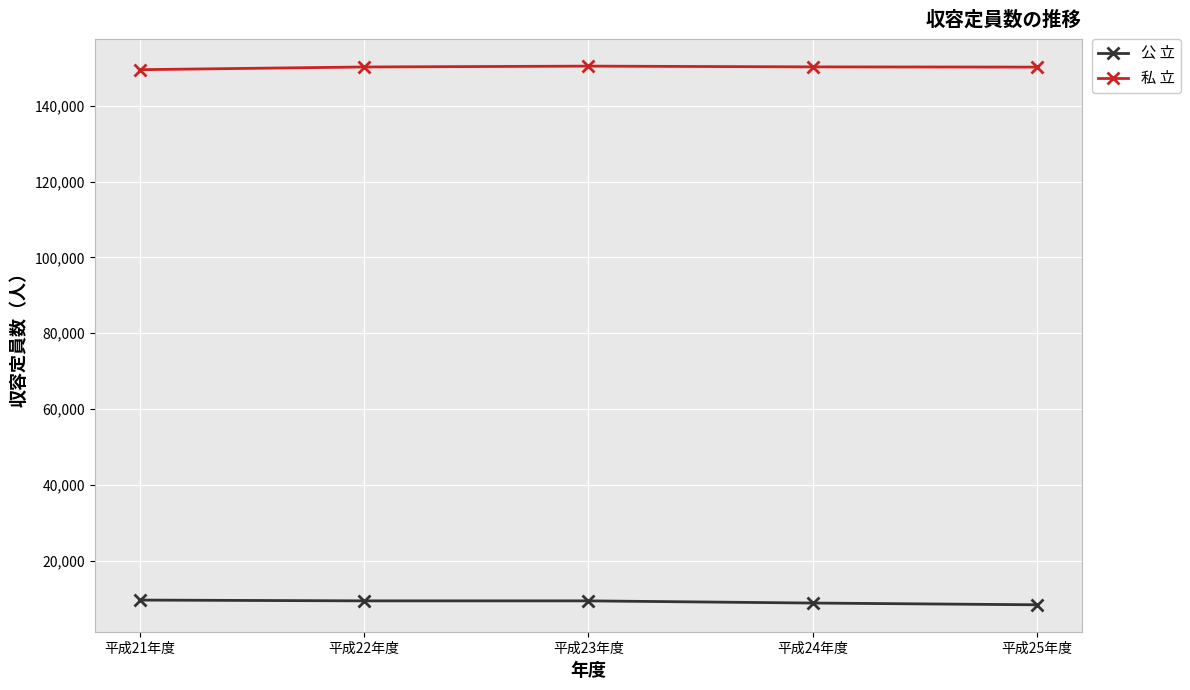

What position from the left is 平成25年度?

5